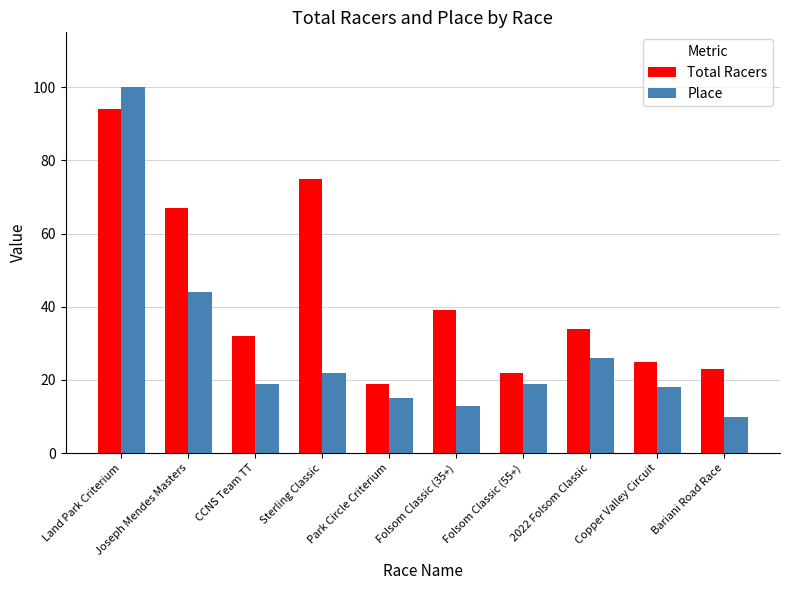

What value does the Place series have at Copper Valley Circuit?

18